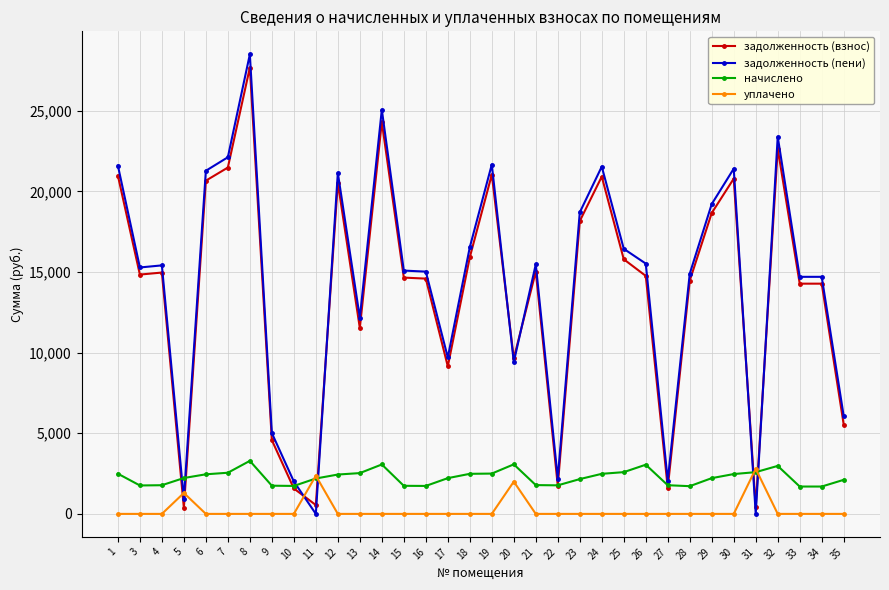

Which series has the largest total across all categories?

задолженность (пени)